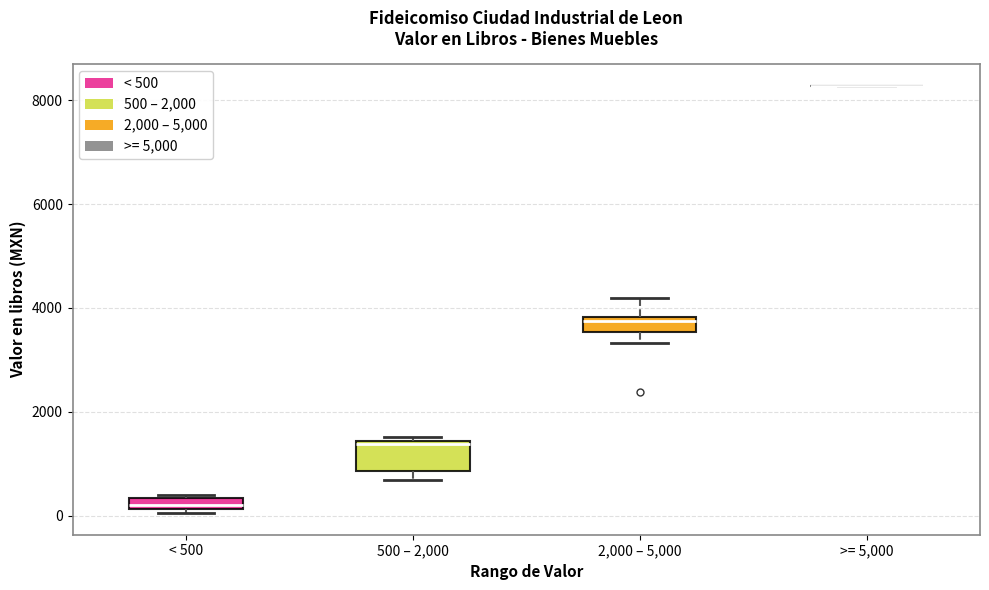

Where is the upper edge of the box for < 500 on the y-axis? The values are not printed on the chart, so give them approximately, as read against the axis.

400